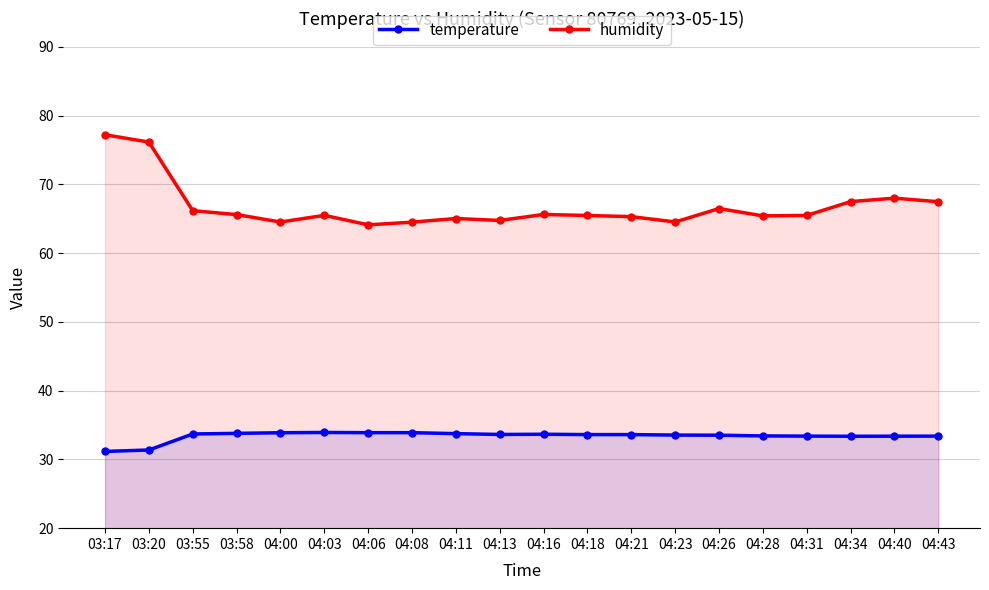

Between 04:11 and 04:21, which series saw the biggest shift?

humidity